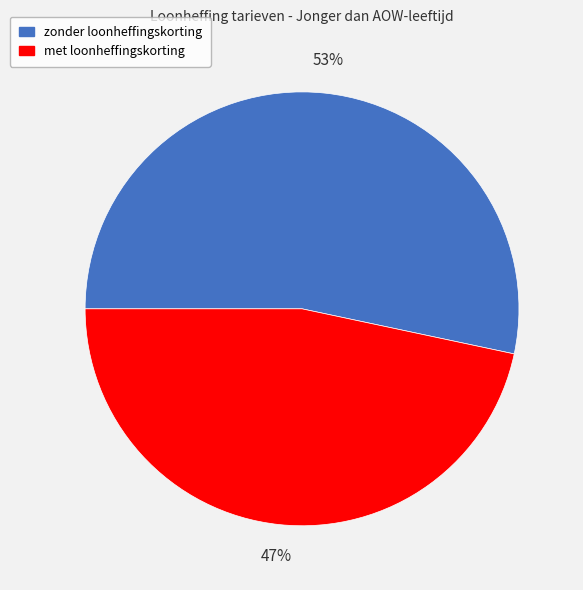

Is there any slice that represents more than half of the pie?

Yes